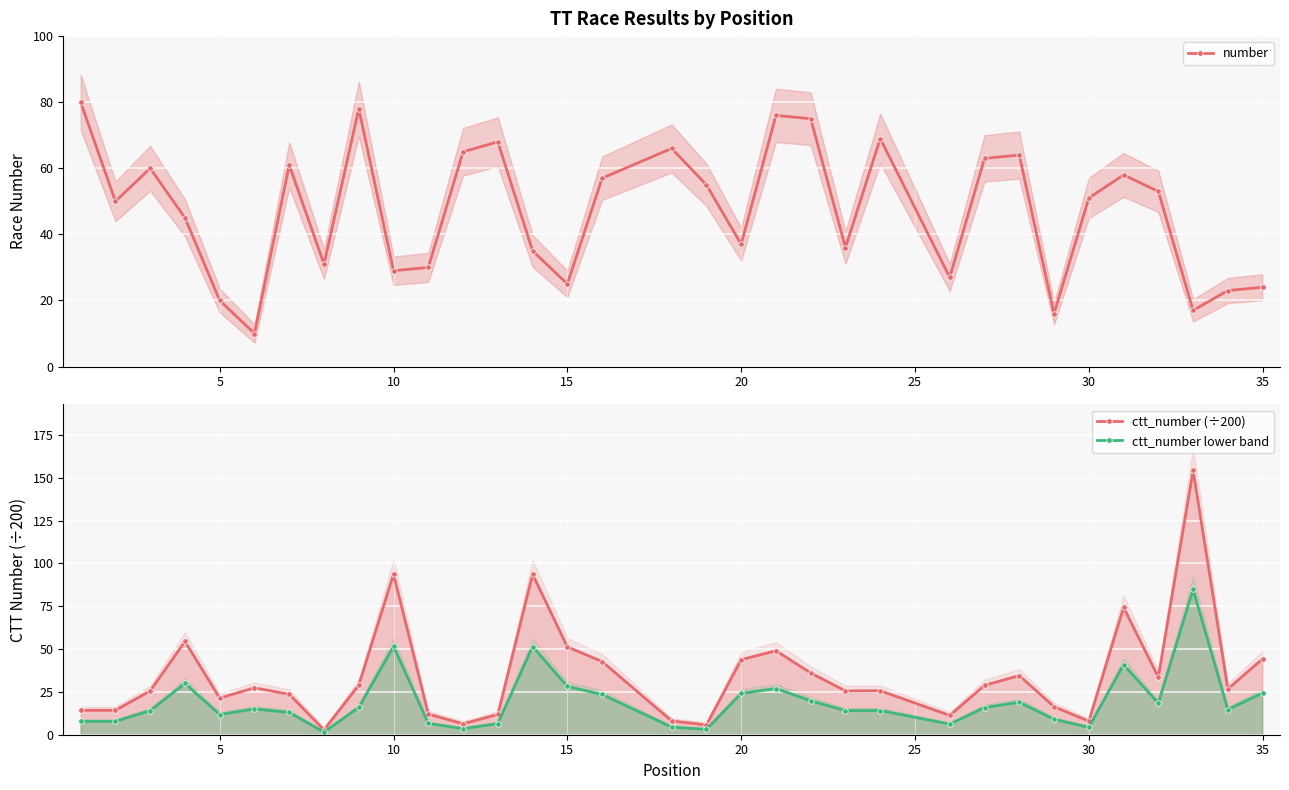

True or false: number has more than 0 interior local peaks.

True